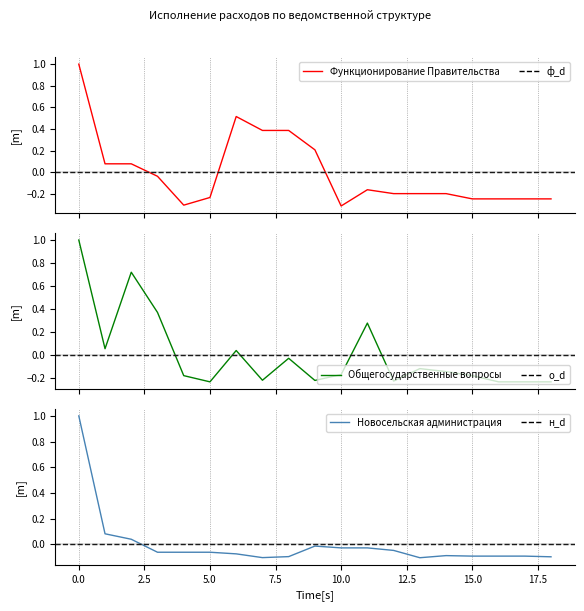

Reading left to right, list all the values displayed in this chart.

Функционирование Правительства: 1.0	0.1	0.1	-0.0	-0.3	-0.2	0.5	0.4	0.4	0.2	-0.3	-0.2	-0.2	-0.2	-0.2	-0.2	-0.2	-0.2	-0.2
Общегосударственные вопросы: 1.0	0.1	0.7	0.4	-0.2	-0.2	0.0	-0.2	-0.0	-0.2	-0.2	0.3	-0.2	-0.1	-0.1	-0.2	-0.2	-0.2	-0.2
Новосельская администрация: 1.0	0.1	0.0	-0.1	-0.1	-0.1	-0.1	-0.1	-0.1	-0.0	-0.0	-0.0	-0.0	-0.1	-0.1	-0.1	-0.1	-0.1	-0.1